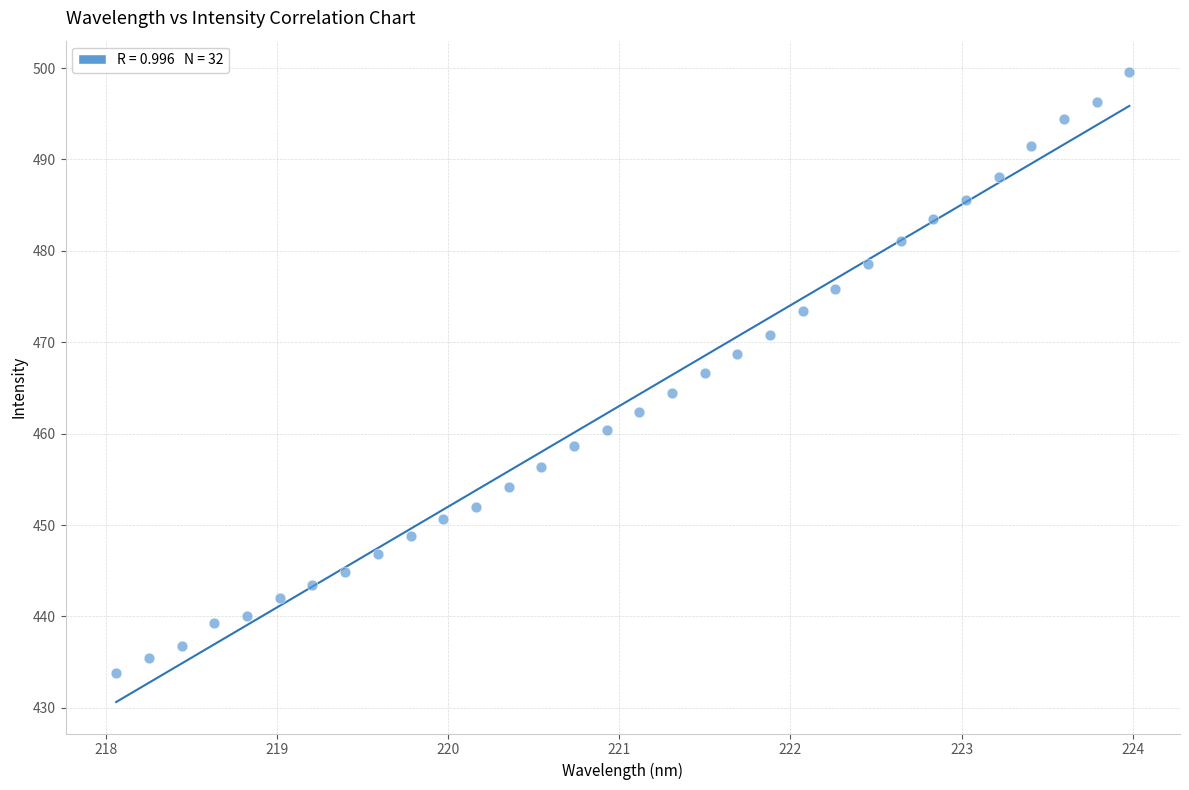

What is the range of X values (max minus min)?

5.9